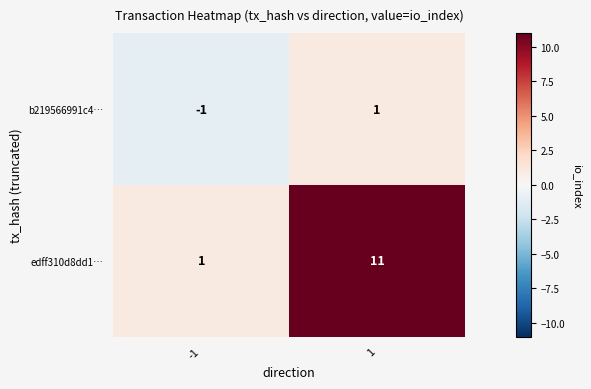

How many data points does each series have?

2